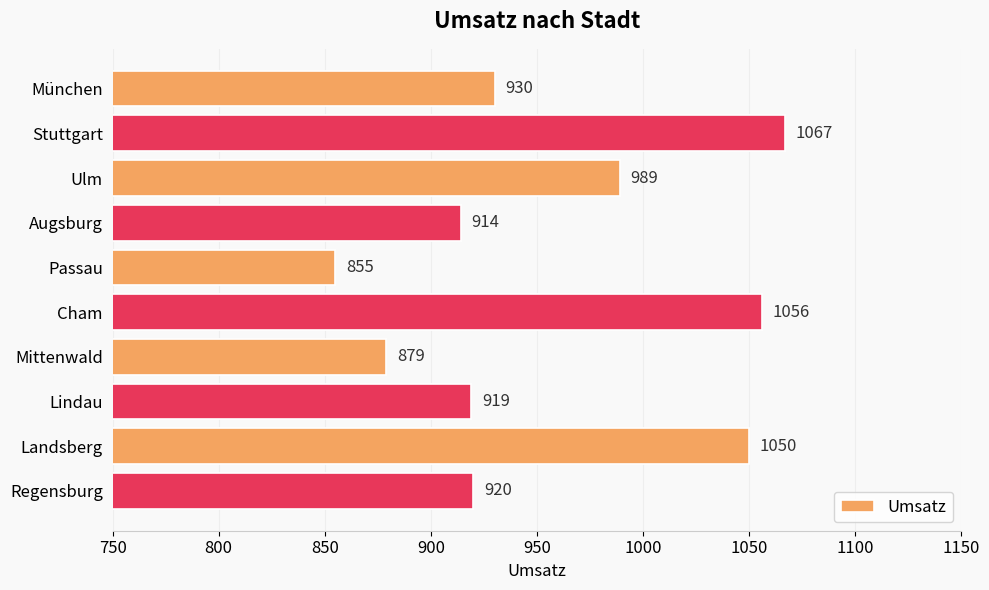

What position from the bottom is Augsburg?

7